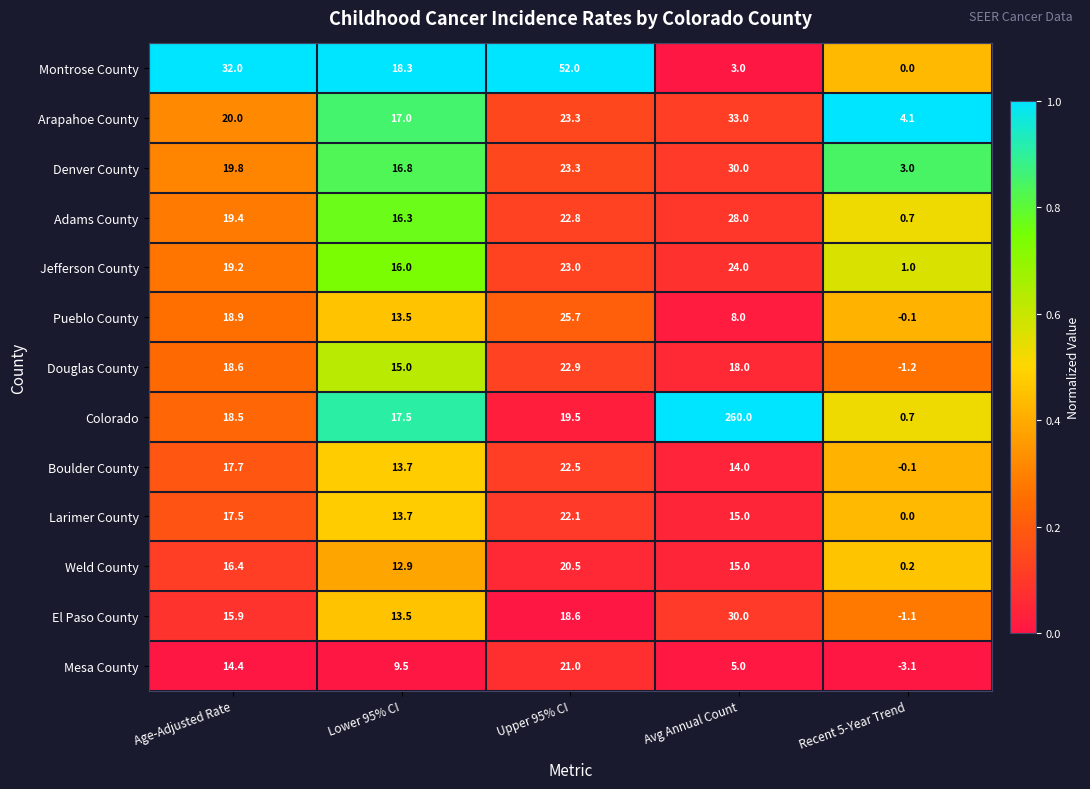

At which label is Mesa County closest to 8?

Lower 95% CI